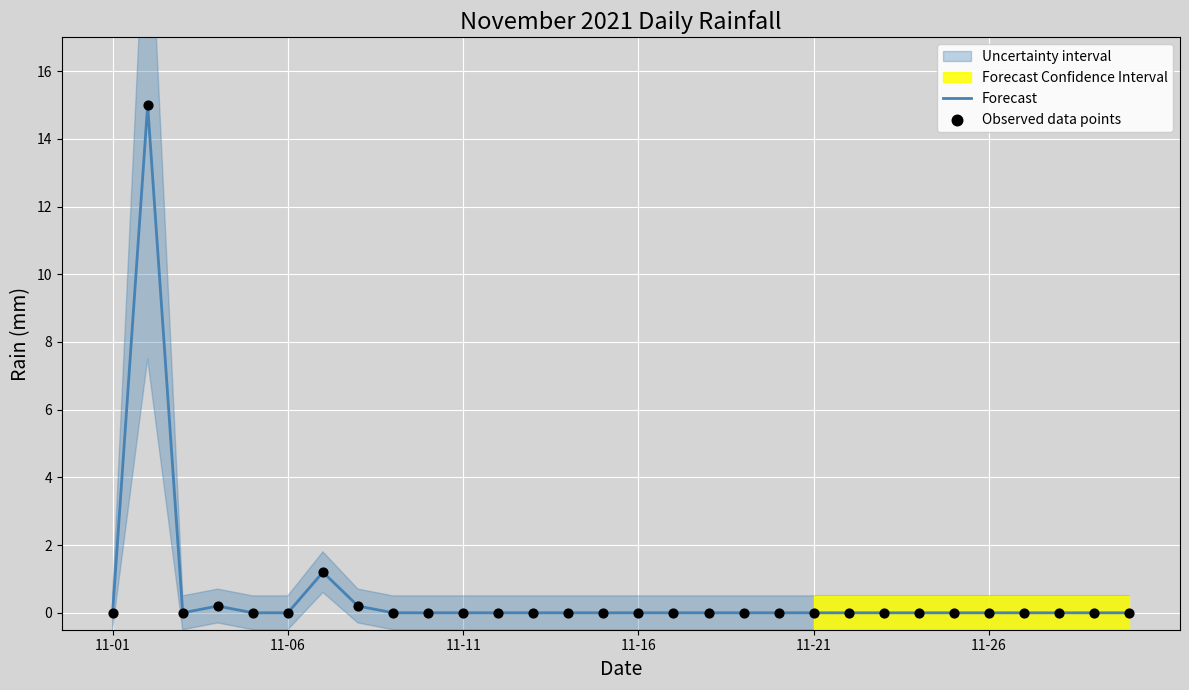

True or false: Forecast has a value of 10.4 at 11-21.

False